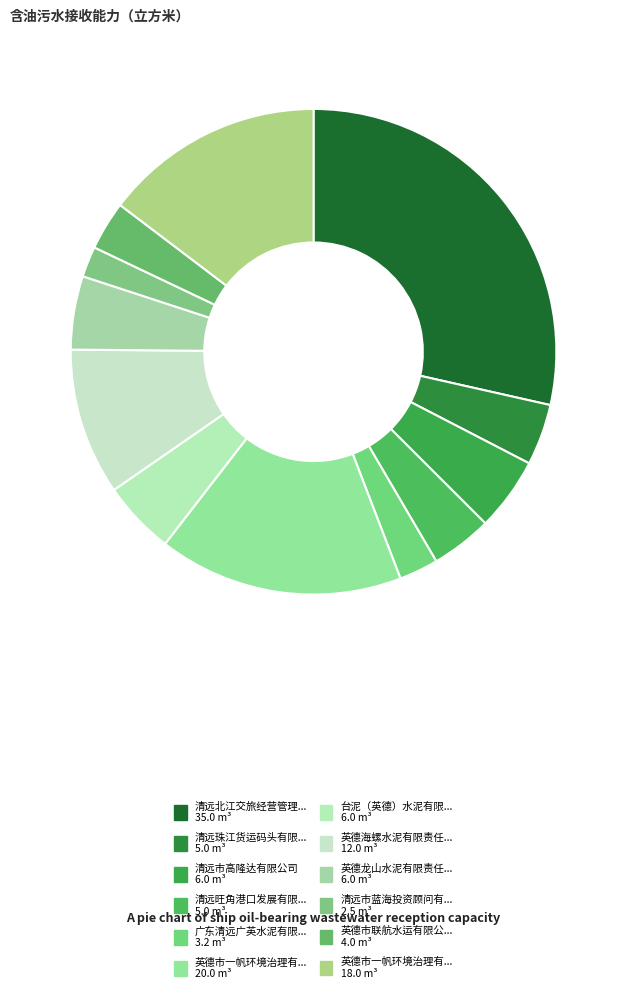

Is there any slice that represents more than half of the pie?

No